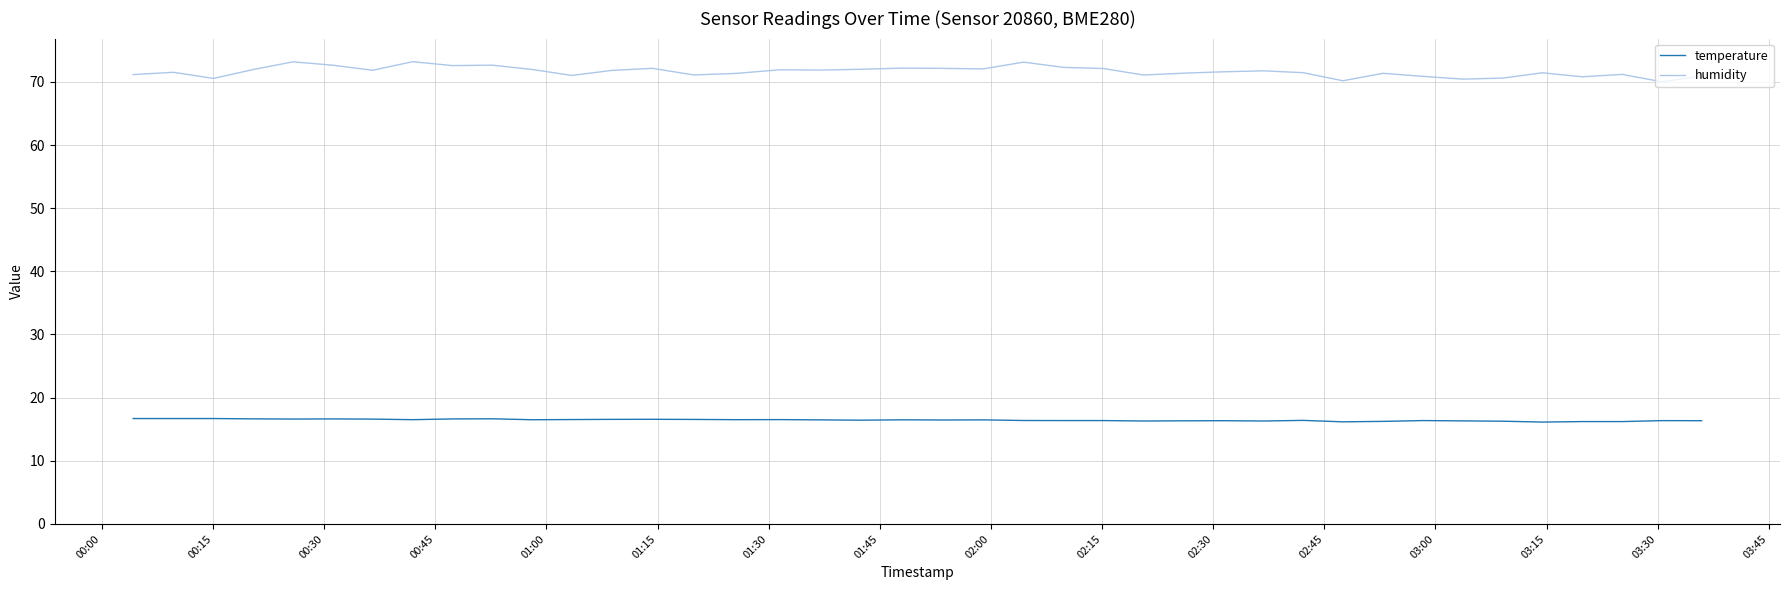

True or false: temperature and humidity intersect in this chart.

False